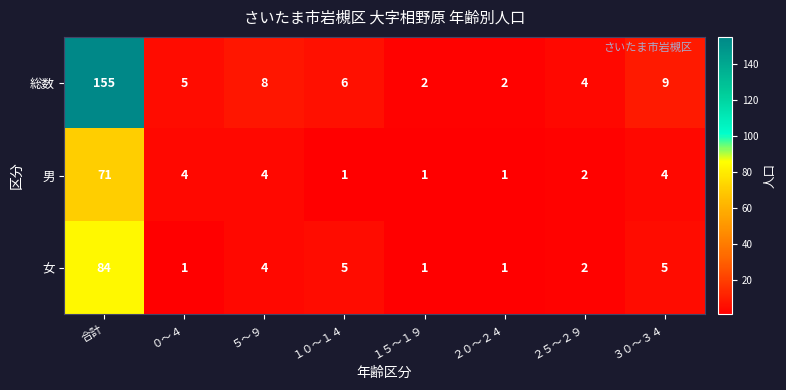

Where does the 総数 series first go above 6?

合計